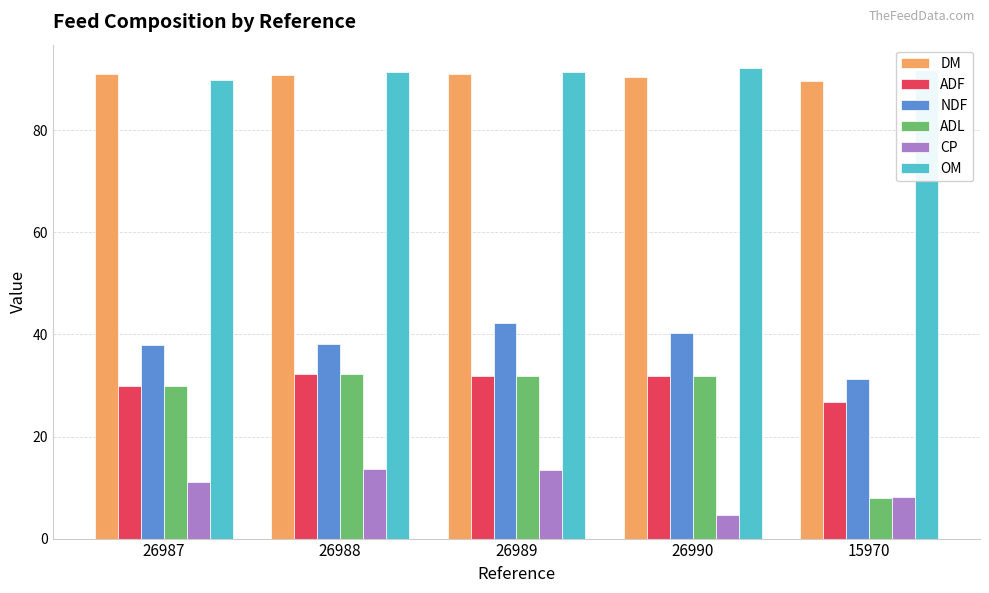

At which label is NDF closest to 36?

26987